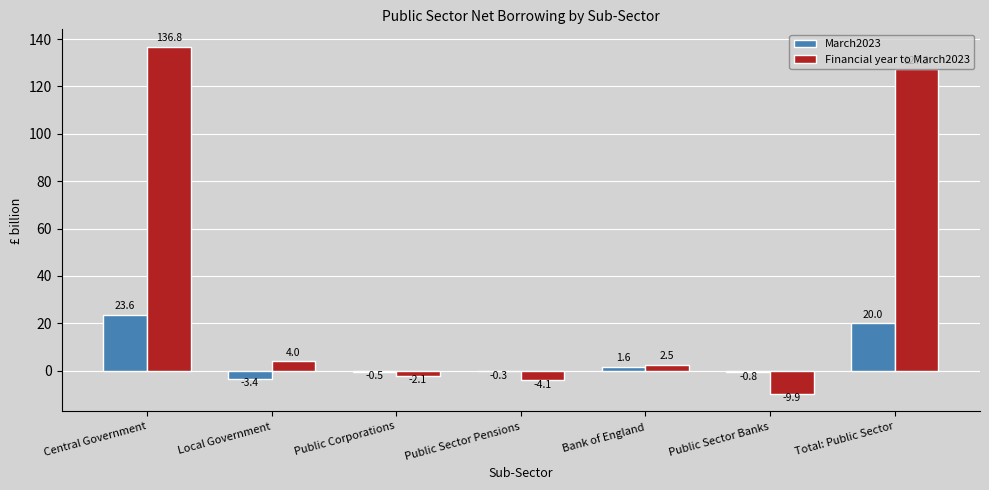

The value of Financial year to March2023 at Total: Public Sector is 69.4. True or false?

False